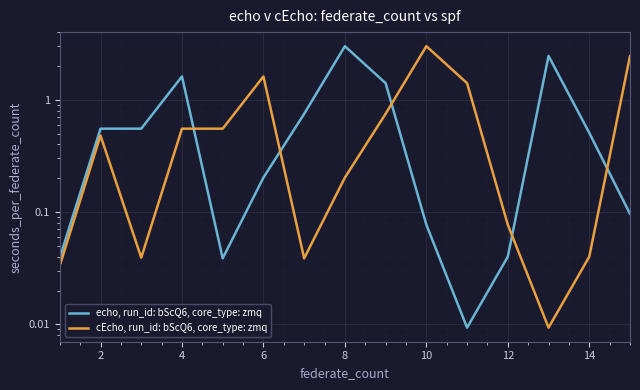

What are all the series names shown in the legend?

echo, run_id: bScQ6, core_type: zmq, cEcho, run_id: bScQ6, core_type: zmq